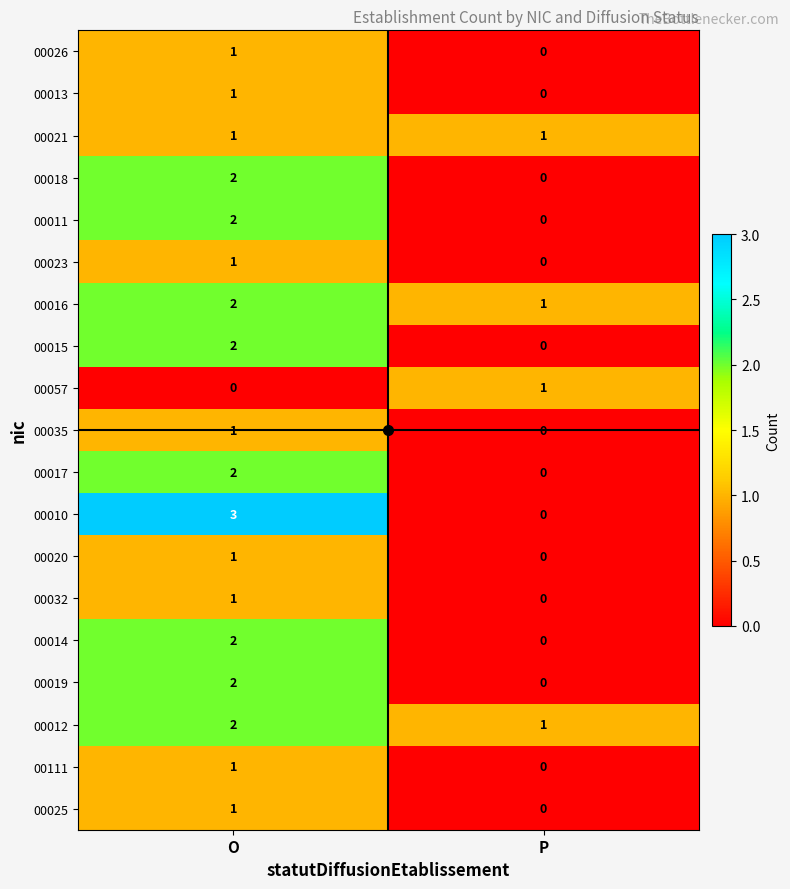

List the labels in order of 00011 value, smallest first.

P, O